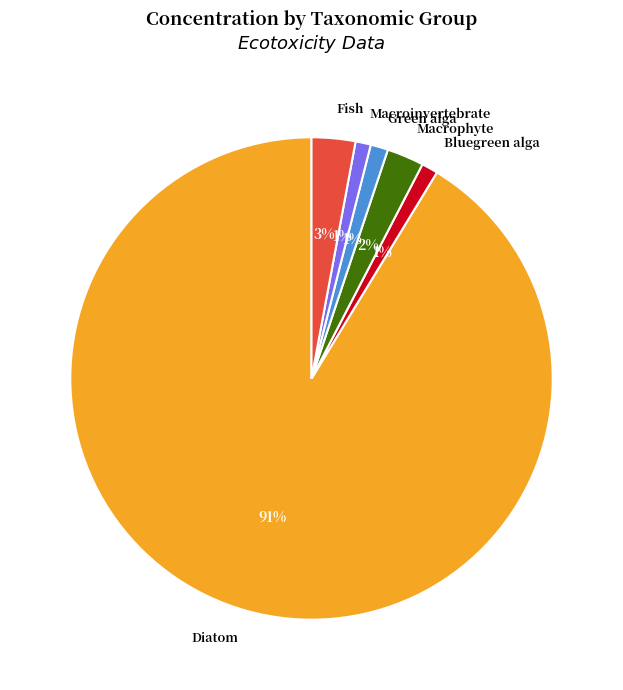

Combined, do Diatom and Green alga account for over 50%?

Yes